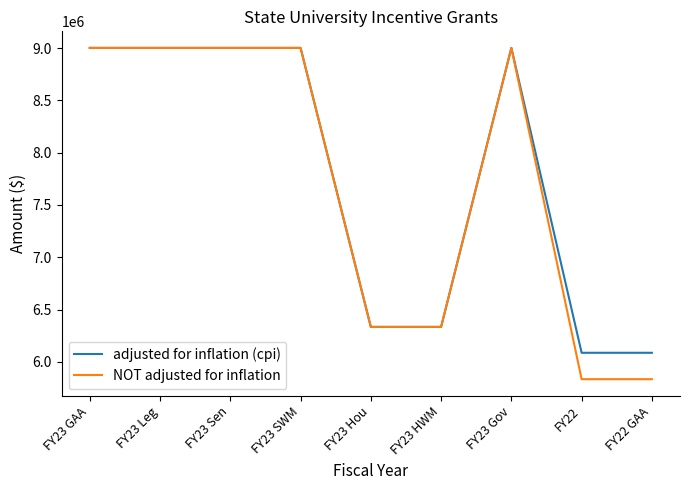

List the series in order of their overall mean, lowest first.

NOT adjusted for inflation, adjusted for inflation (cpi)